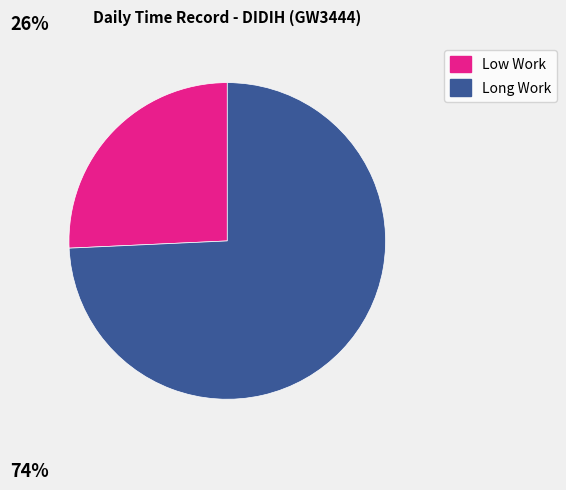

The Long Work slice represents 74% of the pie. True or false?

True